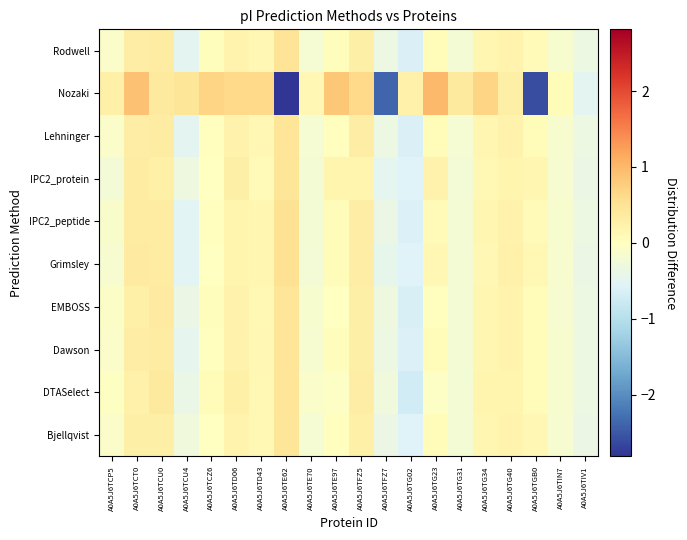

Which has a higher value, A0A5J6TCZ6 or A0A5J6TG31?

A0A5J6TCZ6